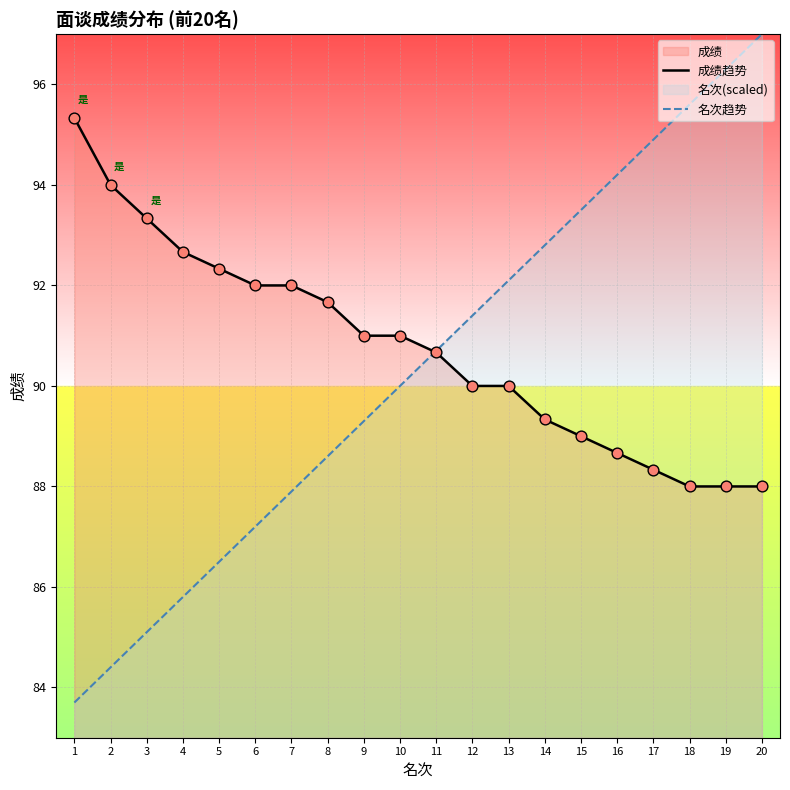

Is the value of 成绩趋势 at 1 greater than the value of 名次趋势 at 4?

Yes